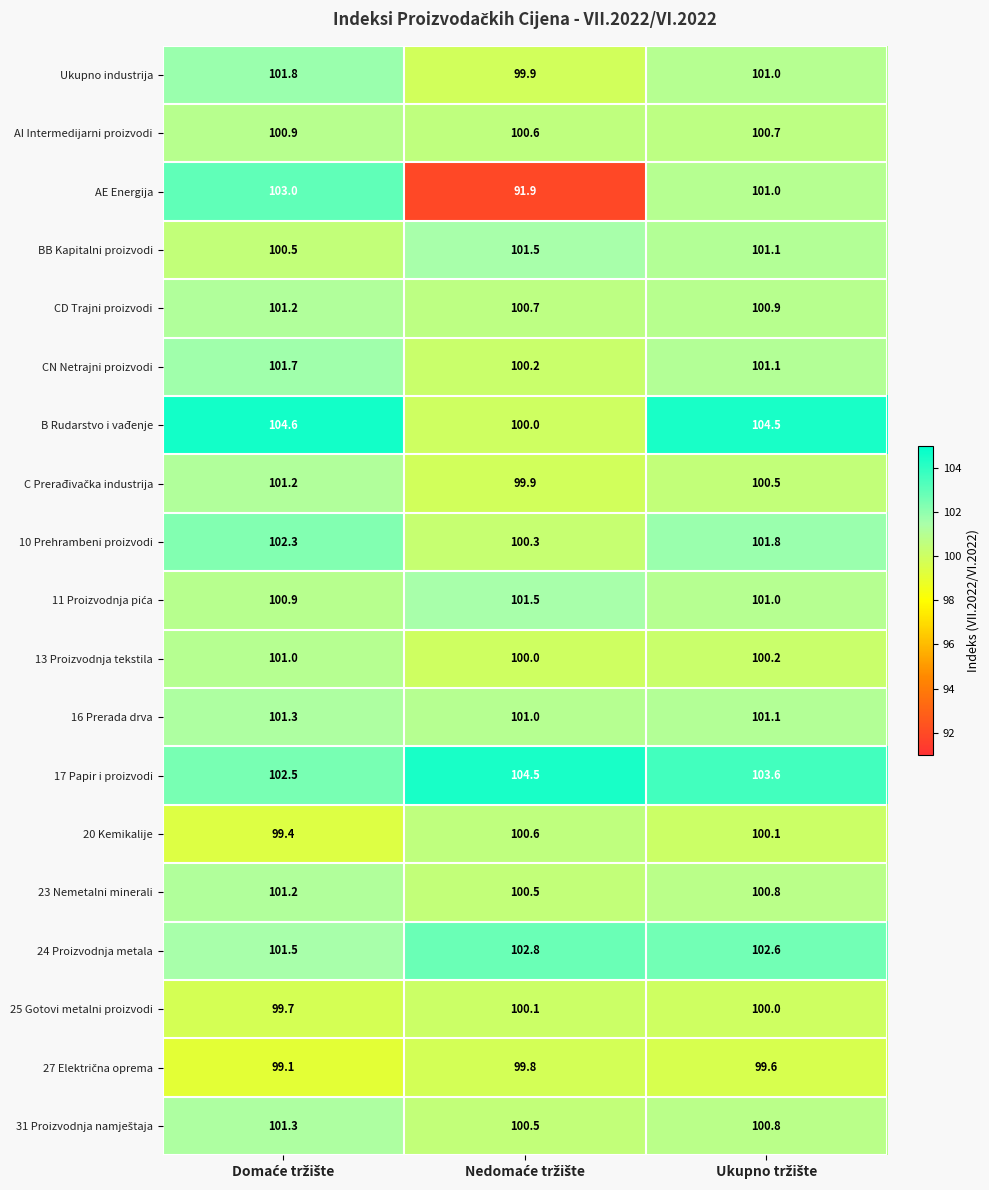

Which series has the largest range (max minus min)?

AE Energija